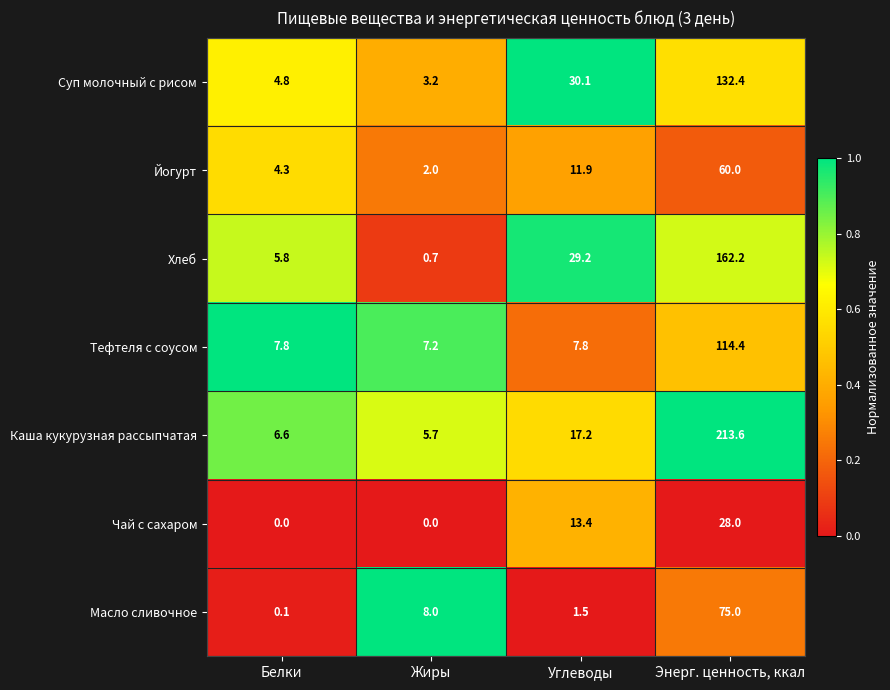

Is it true that Тефтеля с соусом equals 4.3 at Жиры?

False